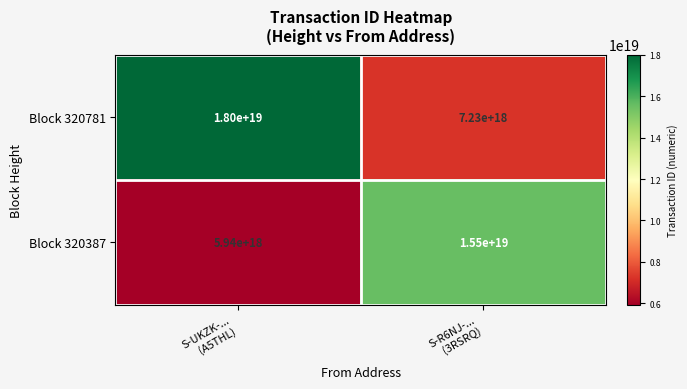

Which series has the widest spread of values?

Block 320781